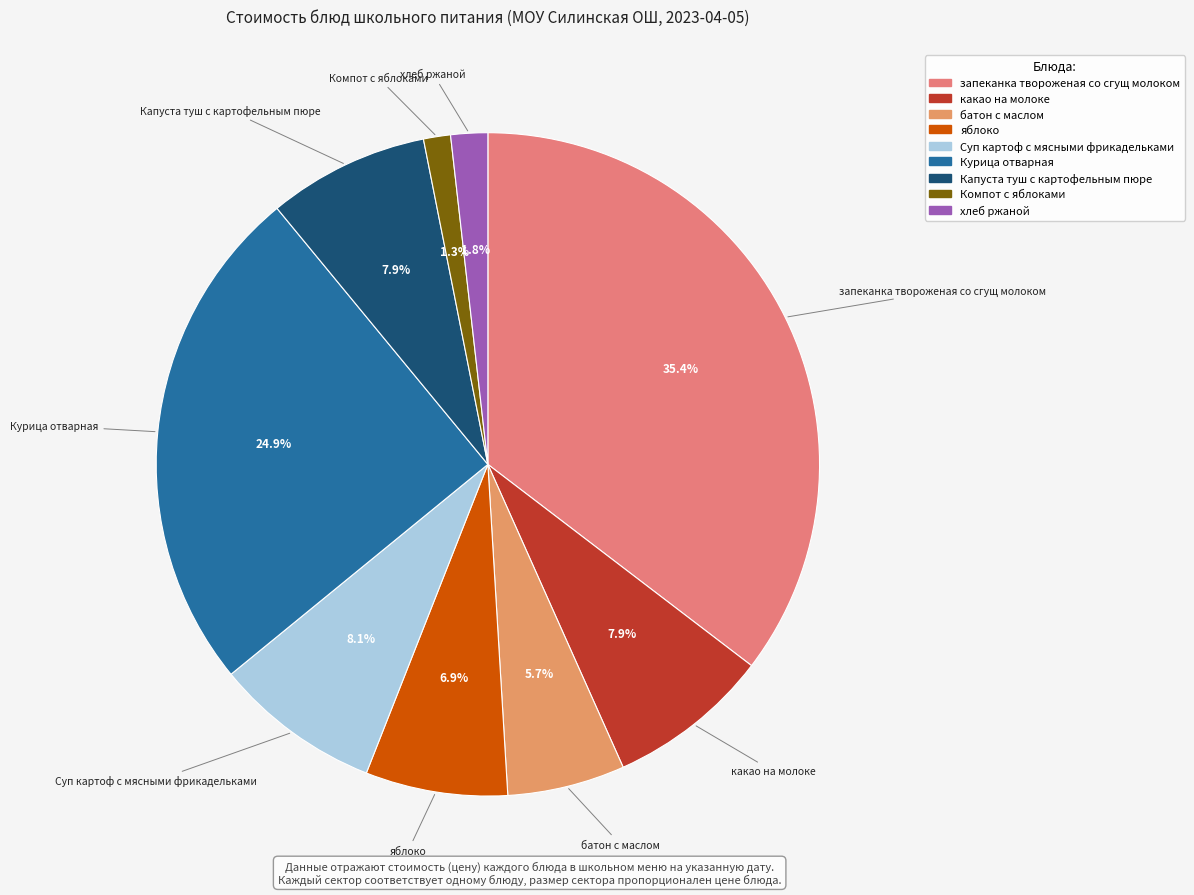

To the nearest percent, what is the difference between the largest and smallest slice percentages?

34%